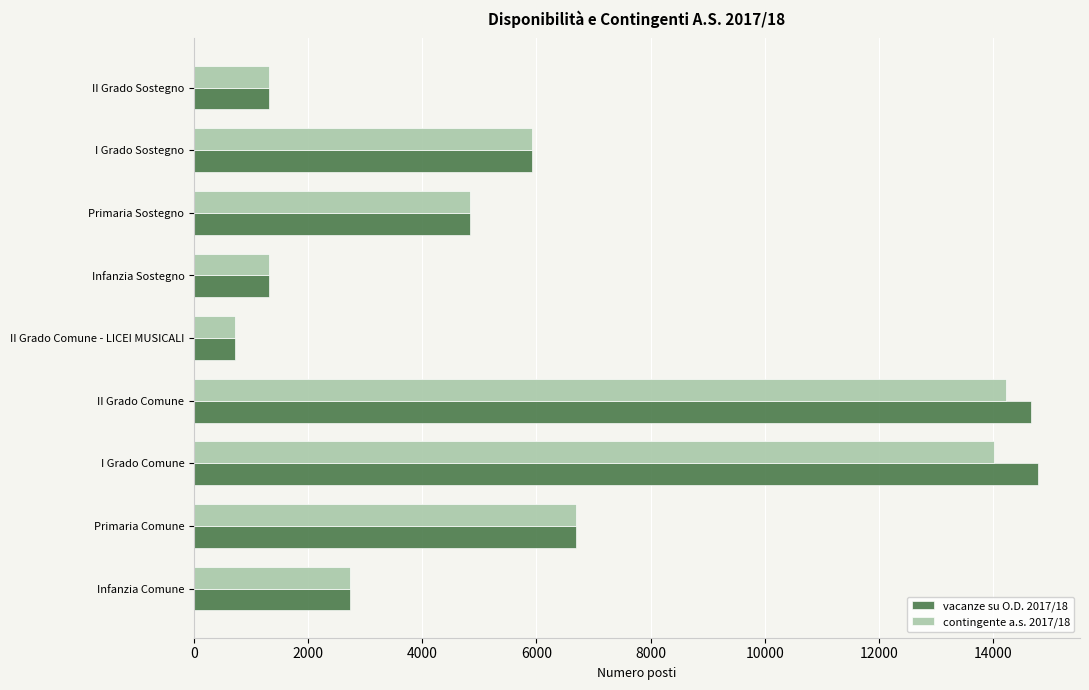

At which label is vacanze su O.D. 2017/18 closest to 7751?

Primaria Comune